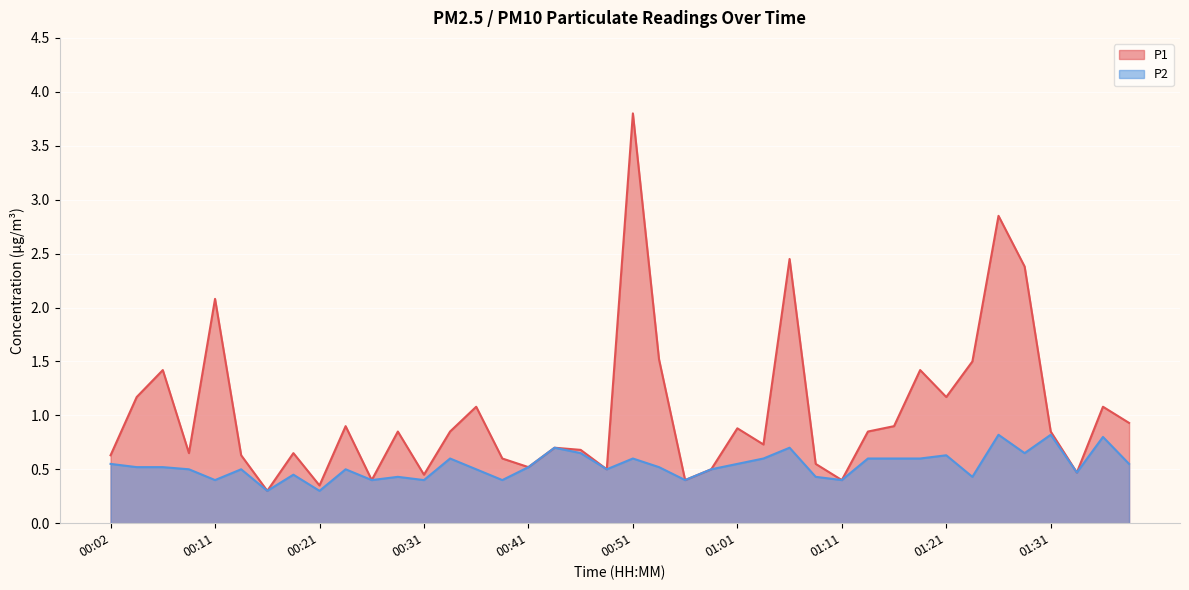

How many lines are shown in the chart?

2